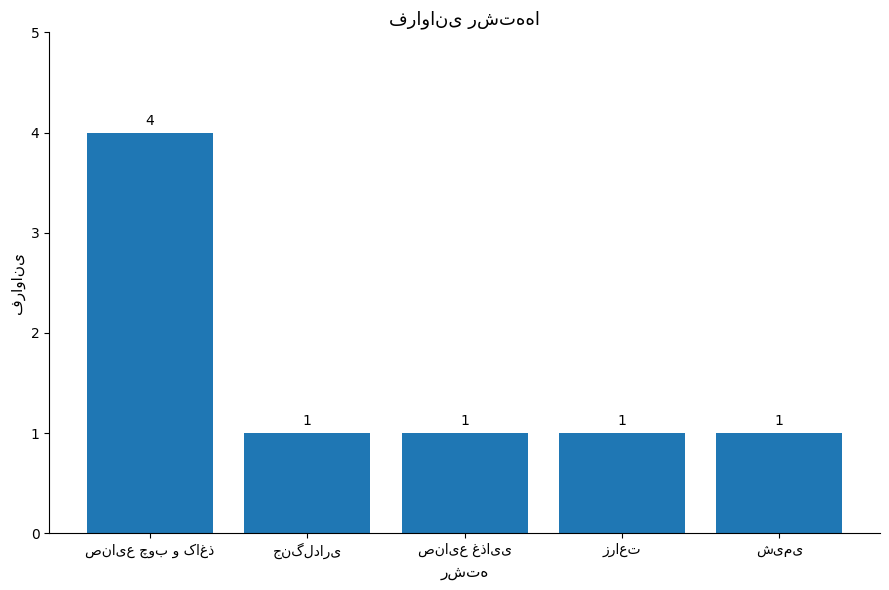

What is the difference between the maximum and minimum values?

3